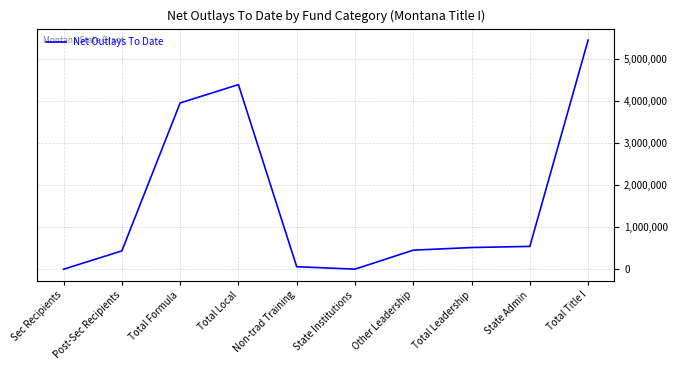

Which label corresponds to the largest value in the chart?

Total Title I